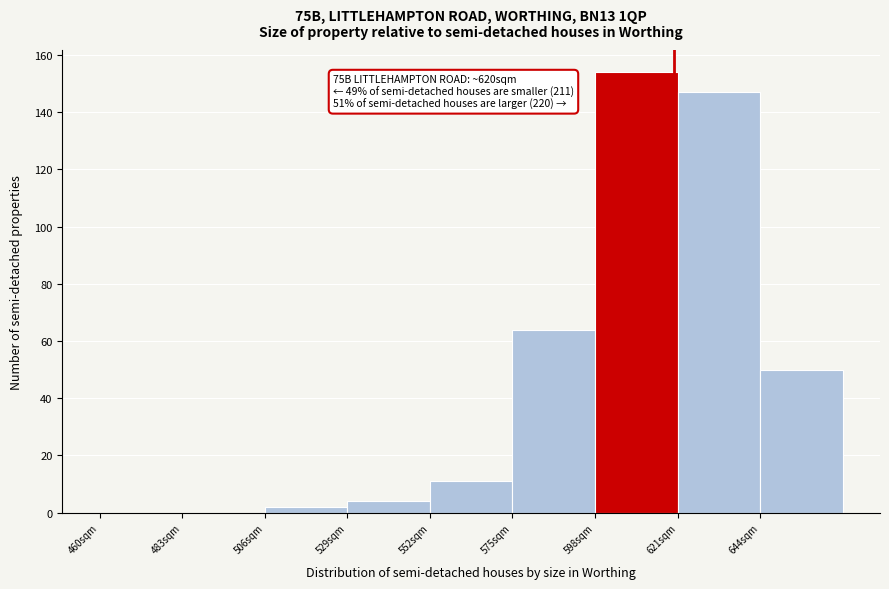

Over which range of the x-axis is the bar tallest?

598 to 621